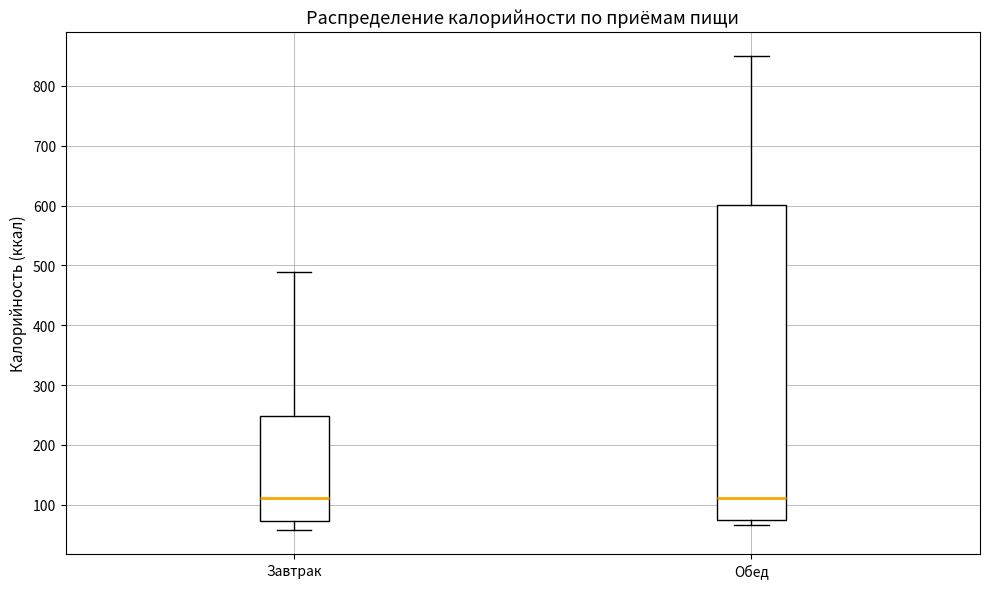

Reading left to right, transcribe this box plot: for each box, give where its median line is, the range the box spans, and where its two whiskers end, as read against the y-axis. The values are not printed on the chart, so give them approximately, as read against the axis.

Завтрак: median 110, box 70 to 250, whiskers 60 to 490
Обед: median 110, box 70 to 600, whiskers 70 (just below the box's lower edge) to 850